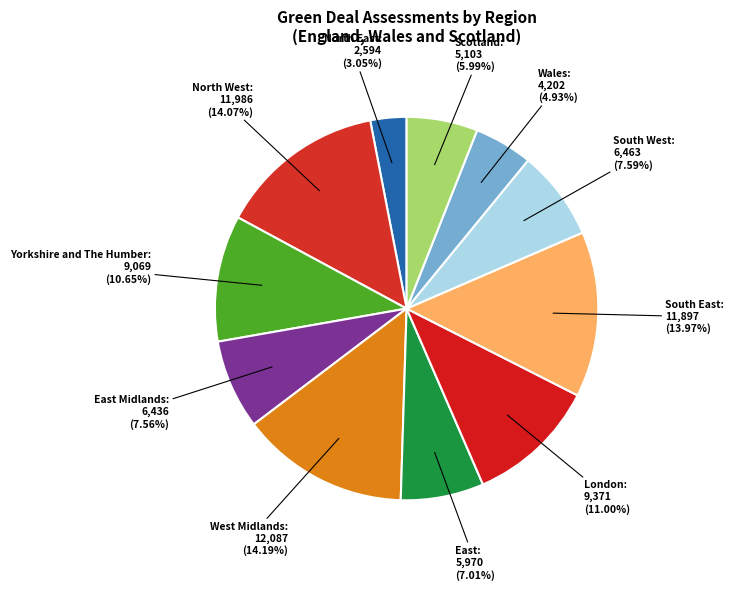

Which slice is the largest?

West Midlands